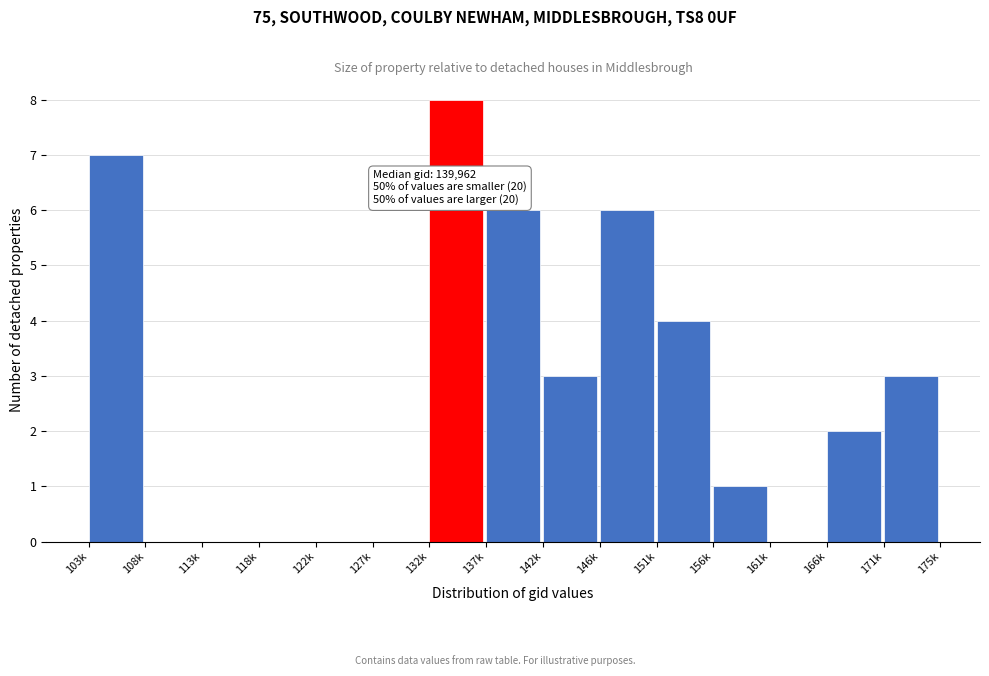

Reading left to right, extract all data points from this chart.

103k=7	108k=0	113k=0	118k=0	122k=0	127k=0	132k=8	137k=6	142k=3	146k=6	151k=4	156k=1	161k=0	166k=2	171k=3